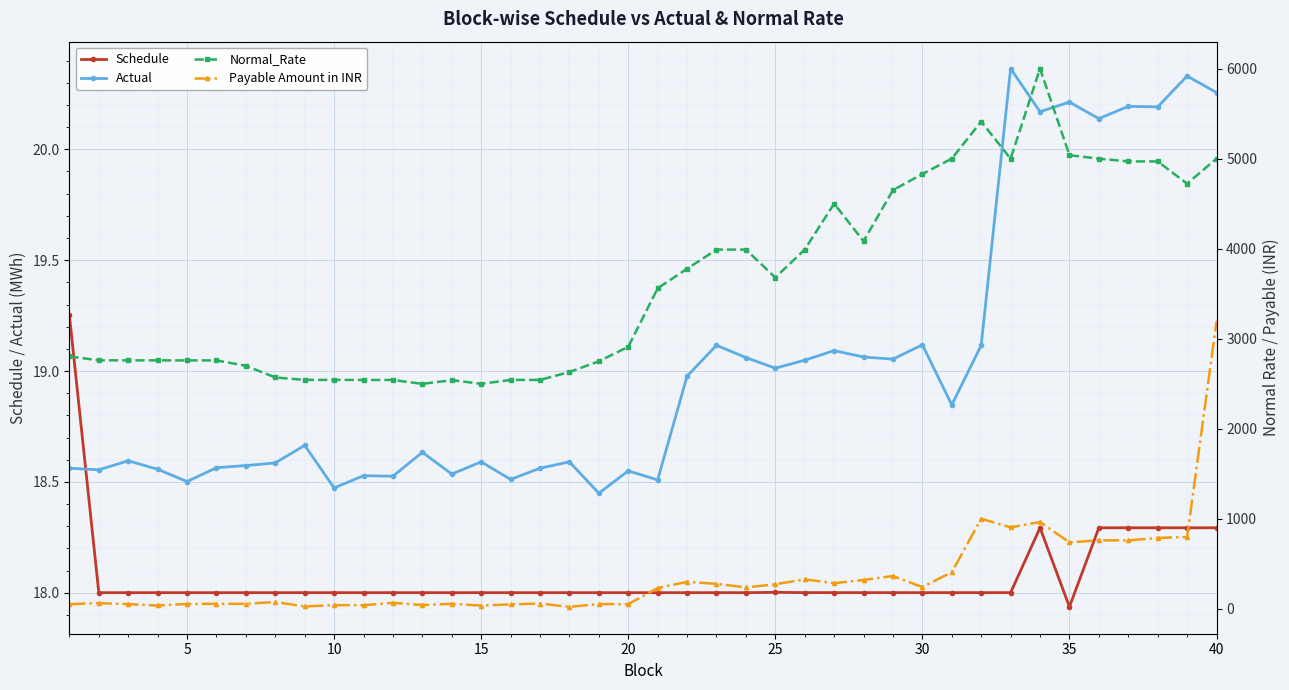

Does the chart display data point markers on the line(s)?

Yes